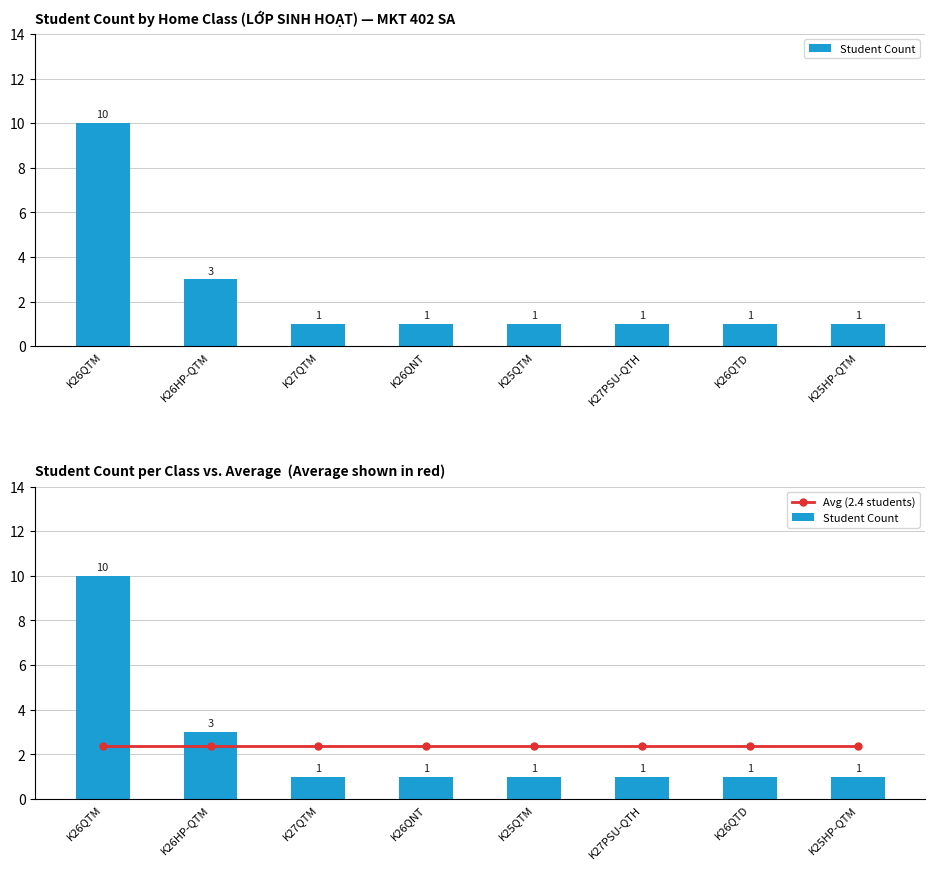

At which category is the sum across all series the highest?

K26QTM